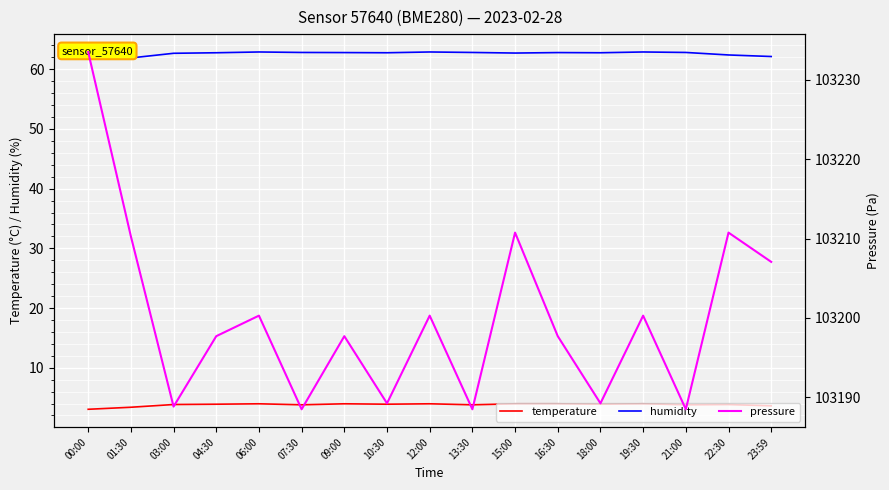

Where is humidity nearest to the value 62?

00:00